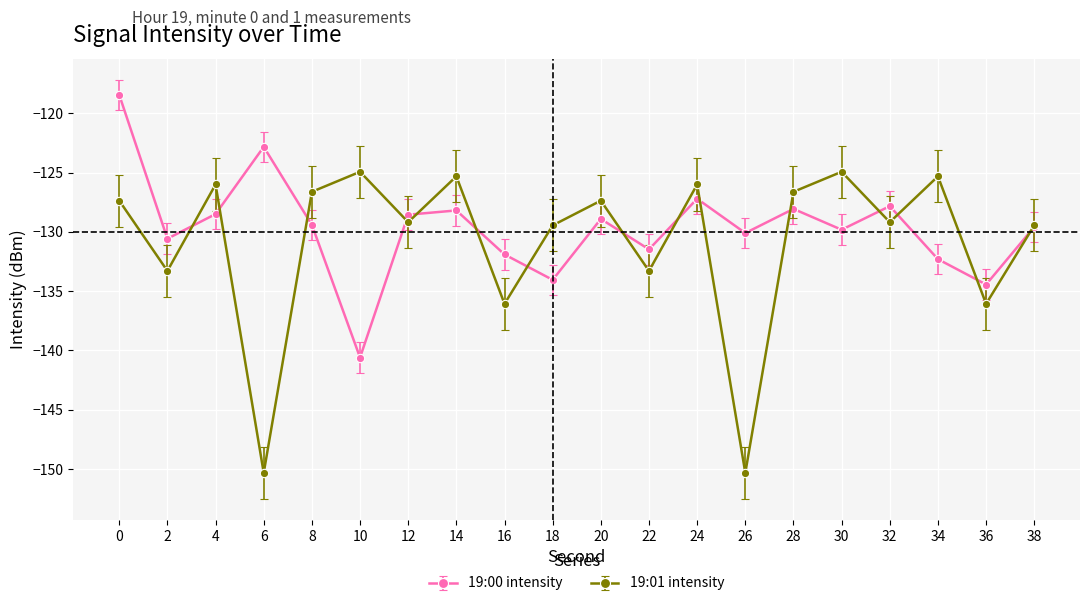

True or false: 19:01 intensity has a value of -124.9 at 30.

True